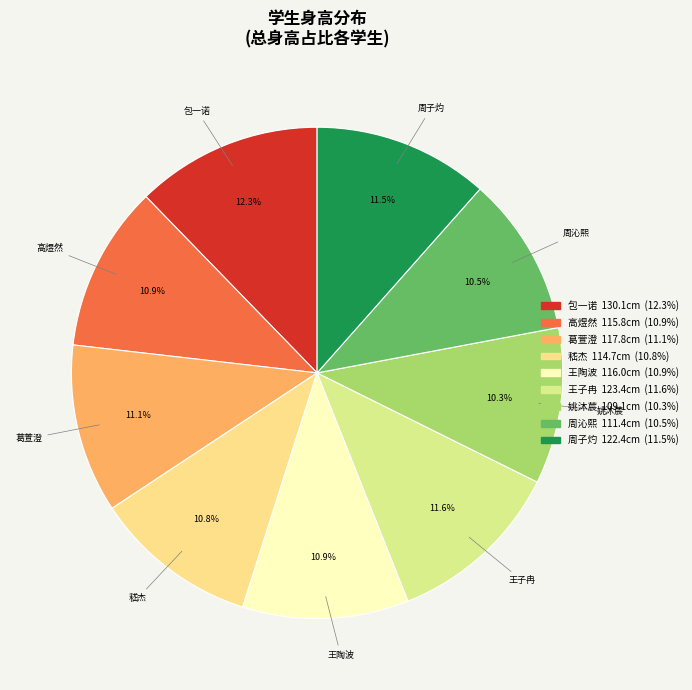

True or false: 姚沐莀 accounts for 10% of the total.

True